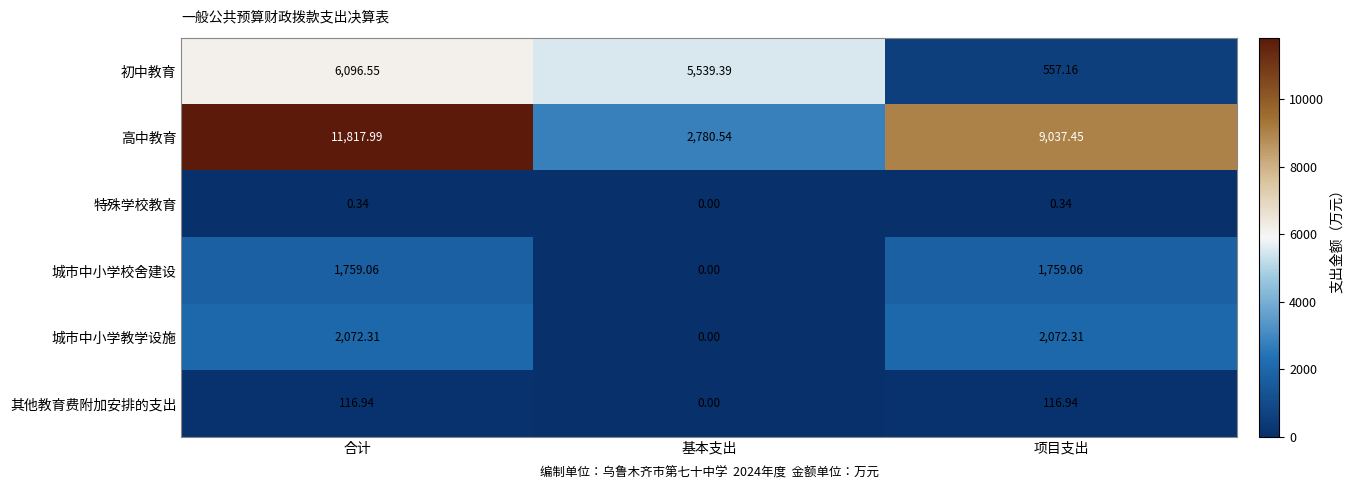

Which series has the widest spread of values?

高中教育